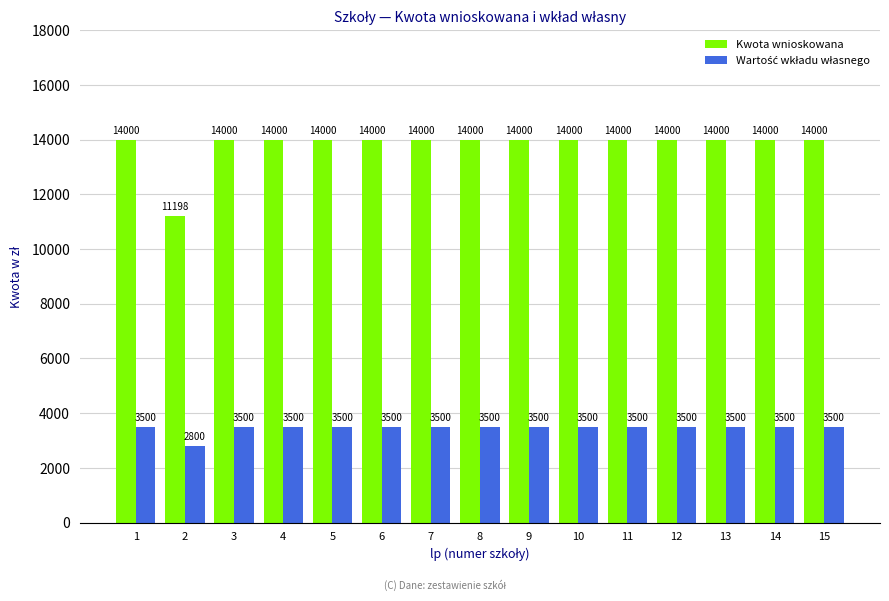

Between 2 and 9, which series saw the biggest shift?

Kwota wnioskowana